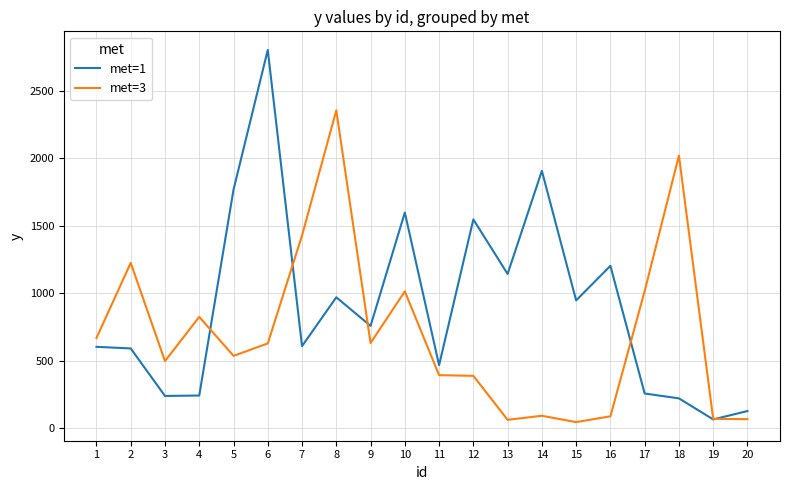

Where is the first local minimum for met=3?

3